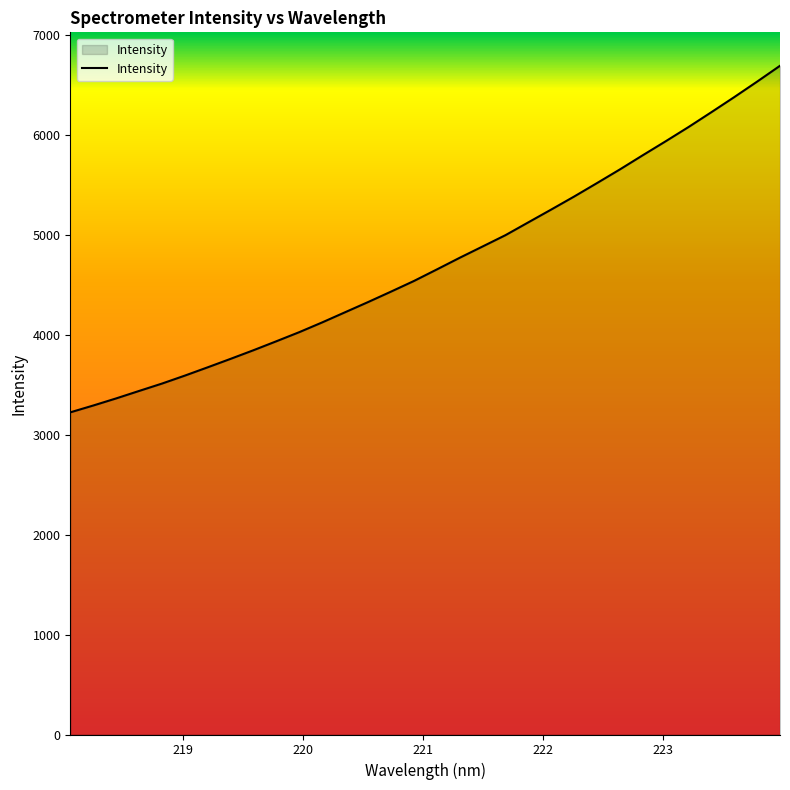

What is the greatest value displayed?

6688.0